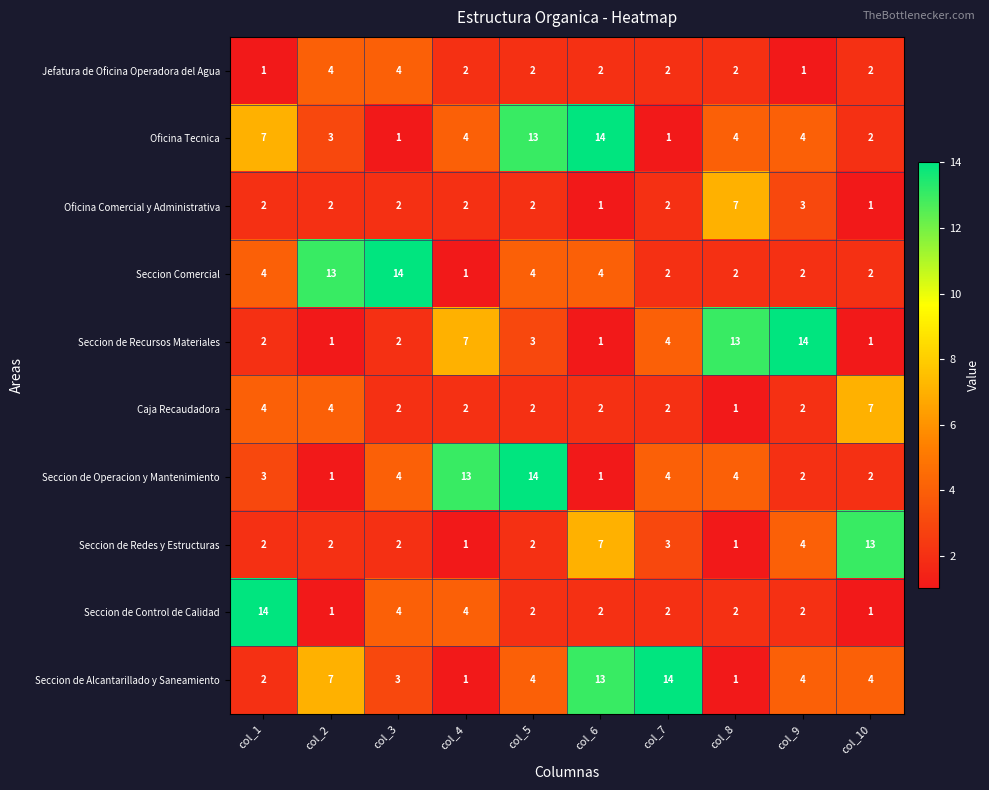

What is the sum of the Seccion de Recursos Materiales values at col_7 and col_6?

5